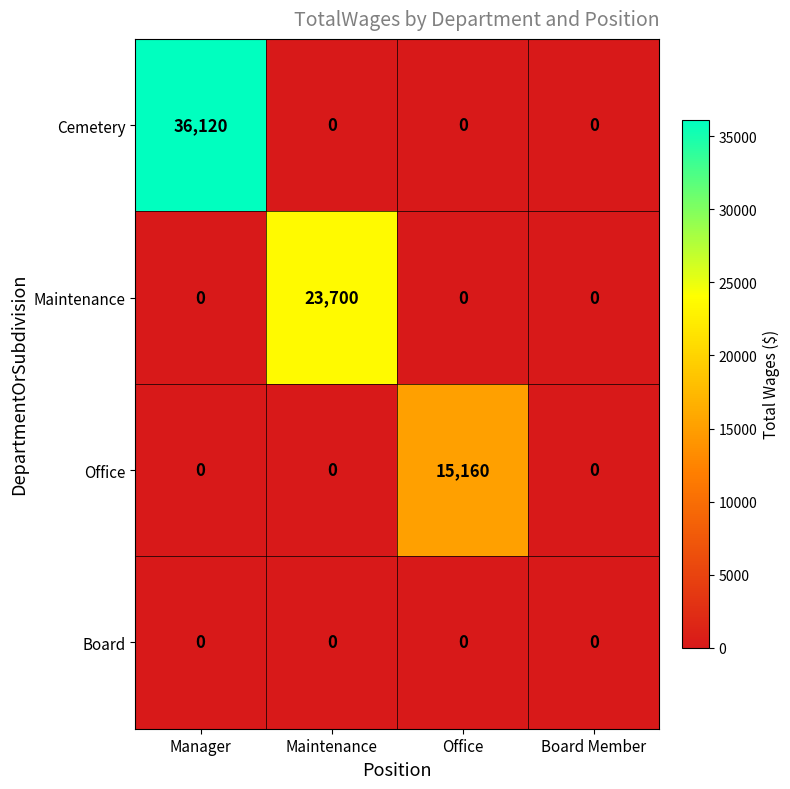

At which category is the sum across all series the highest?

Manager